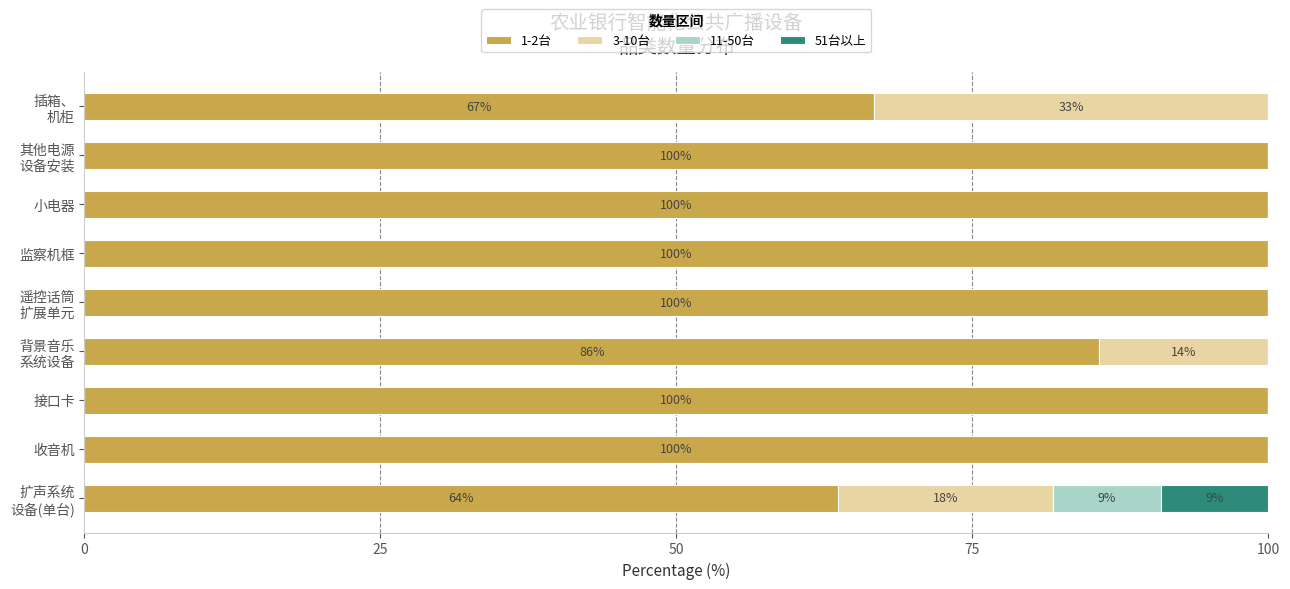

Is it true that 1-2台 equals 60.0 at 监察机框?

False